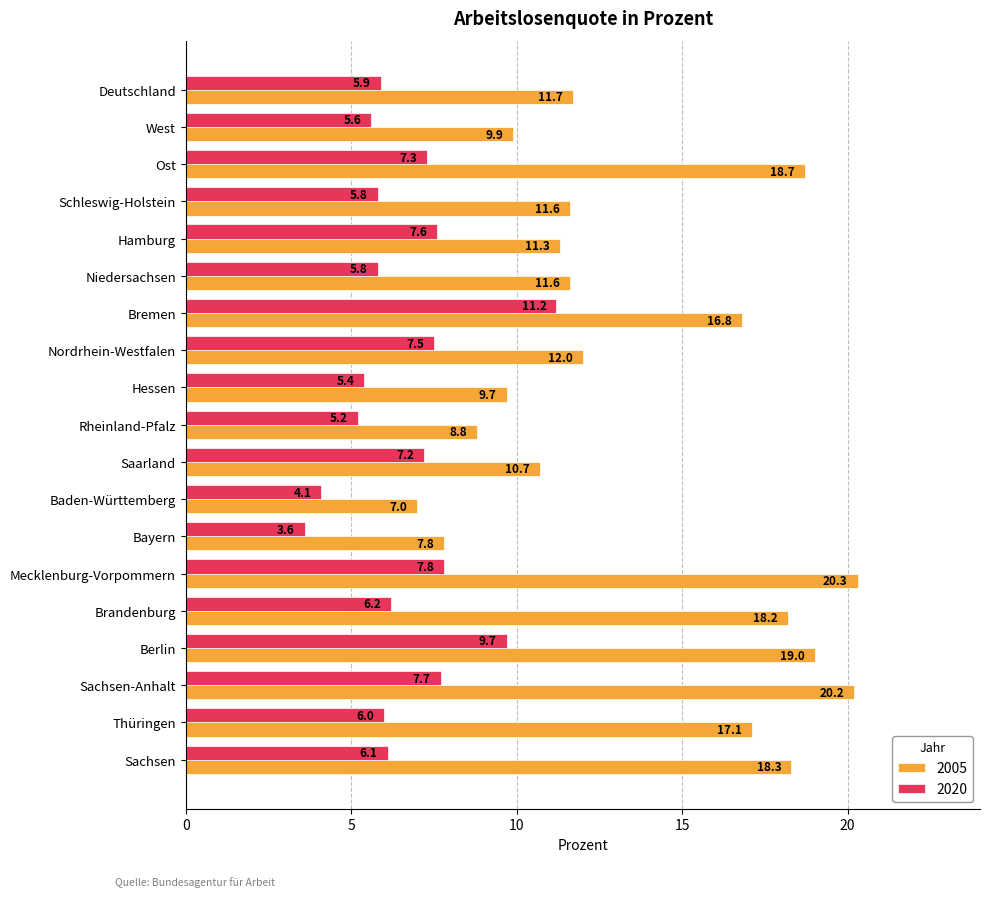

Read the 2020 value at Deutschland.

5.9